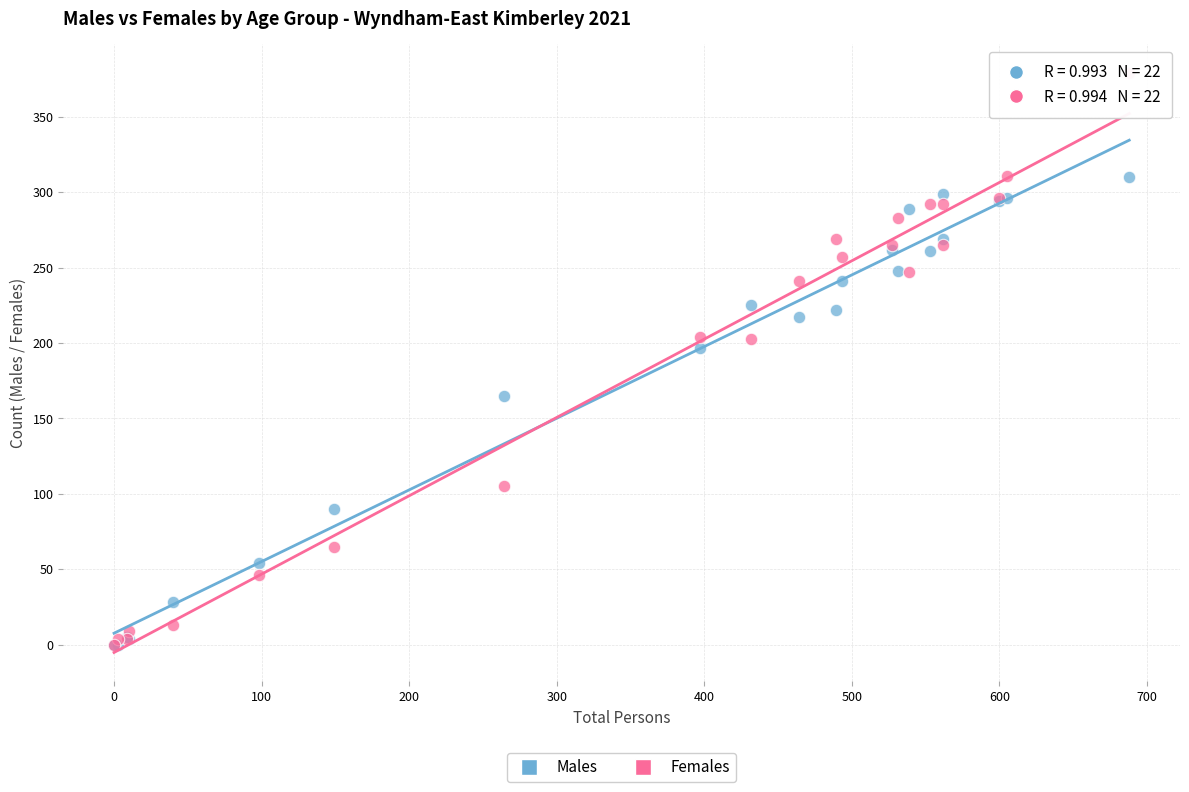

In the Males series, what Y value is closest to 155?

165